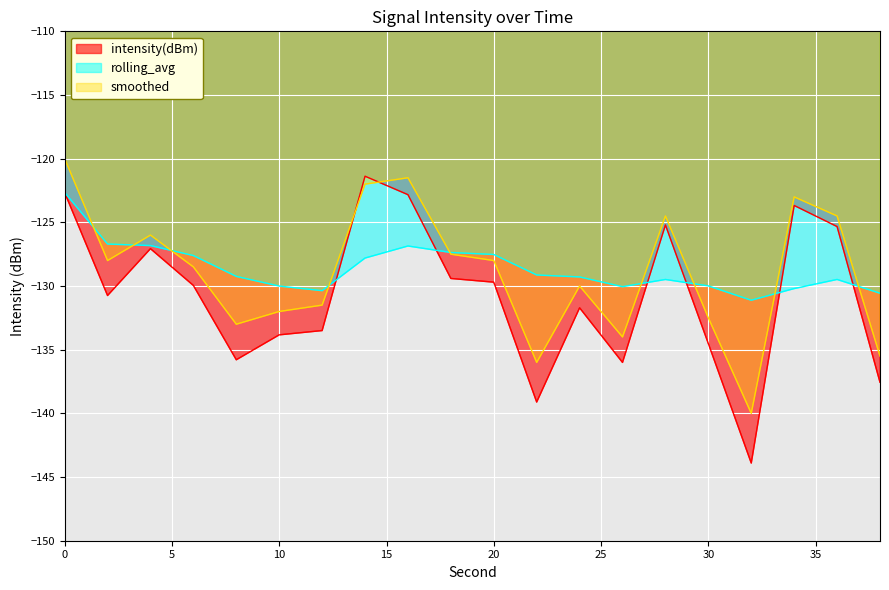

At which label is intensity(dBm) closest to -132?

24